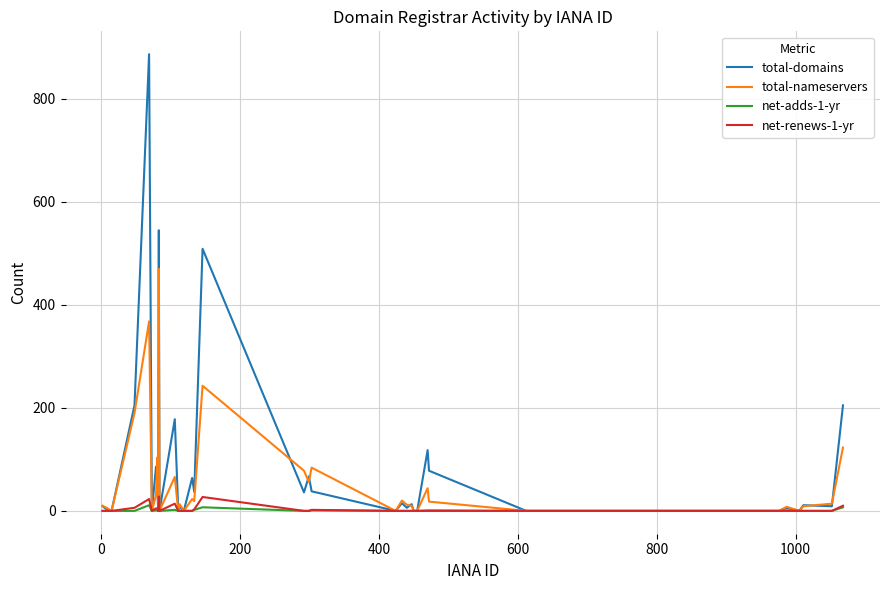

What is the maximum value shown in the chart?

887